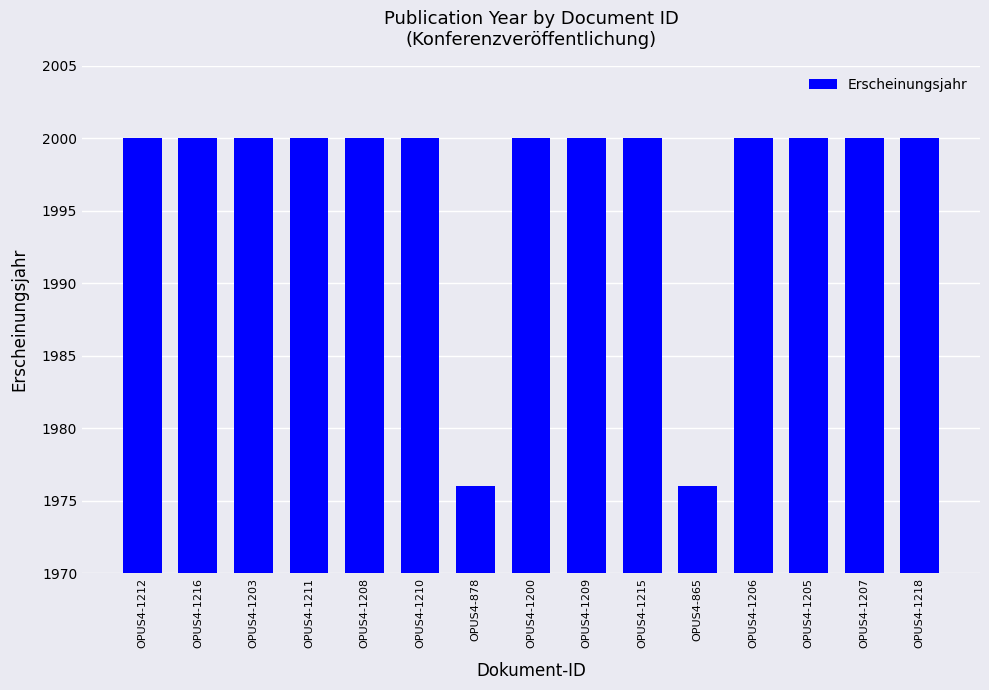

Reading left to right, list all the values displayed in this chart.

2000	2000	2000	2000	2000	2000	1976	2000	2000	2000	1976	2000	2000	2000	2000